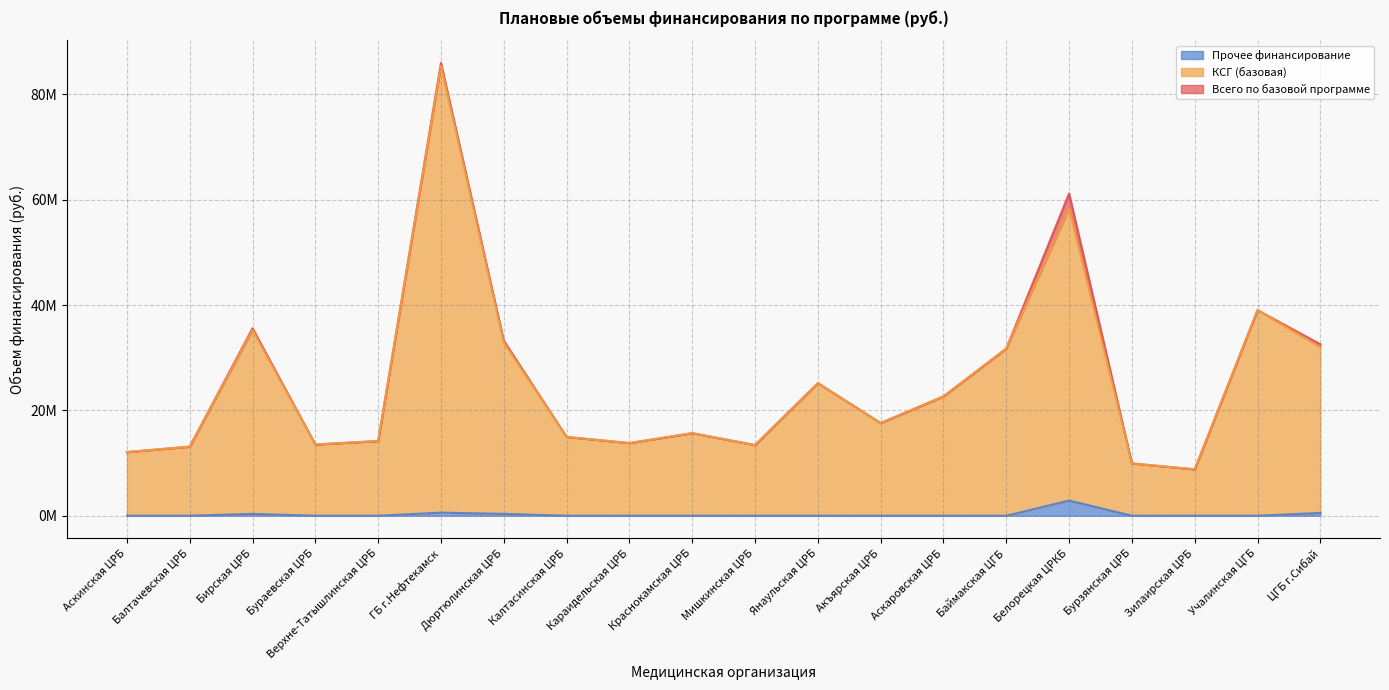

At how many categories does at least one series exceed 3657005?

20